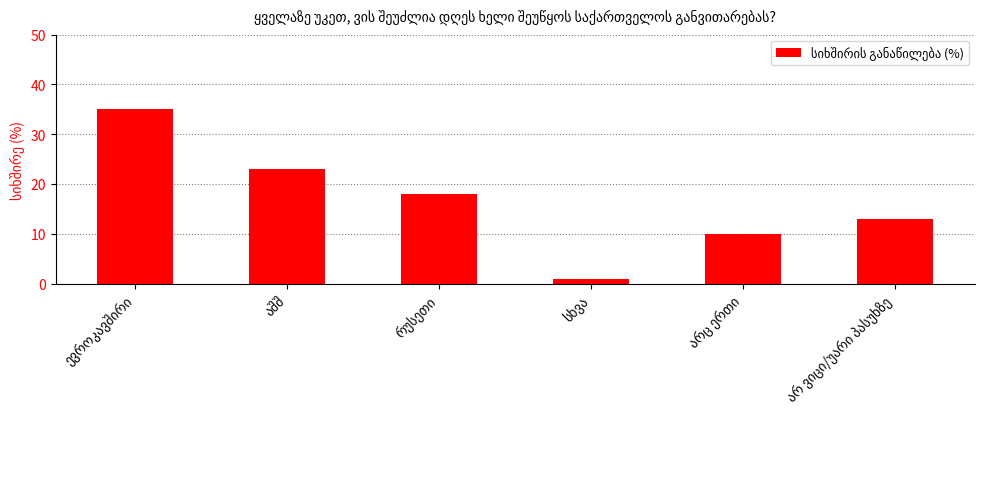

What is the average value?

17